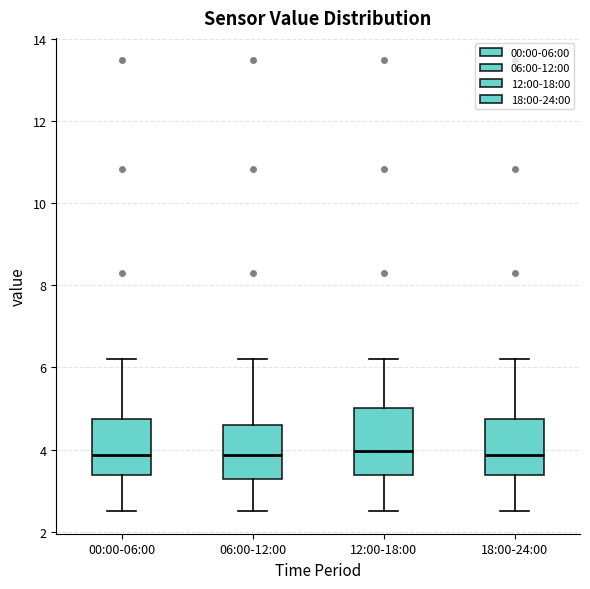

Reading left to right, transcribe this box plot: for each box, give where its median line is, the range the box spans, and where its two whiskers end, as read against the y-axis. The values are not printed on the chart, so give them approximately, as read against the axis.

00:00-06:00: median 3.8, box 3.4 to 4.8, whiskers 2.6 to 6.2
06:00-12:00: median 3.8, box 3.2 to 4.6, whiskers 2.6 to 6.2
12:00-18:00: median 4.0, box 3.4 to 5.0, whiskers 2.6 to 6.2
18:00-24:00: median 3.8, box 3.4 to 4.8, whiskers 2.6 to 6.2